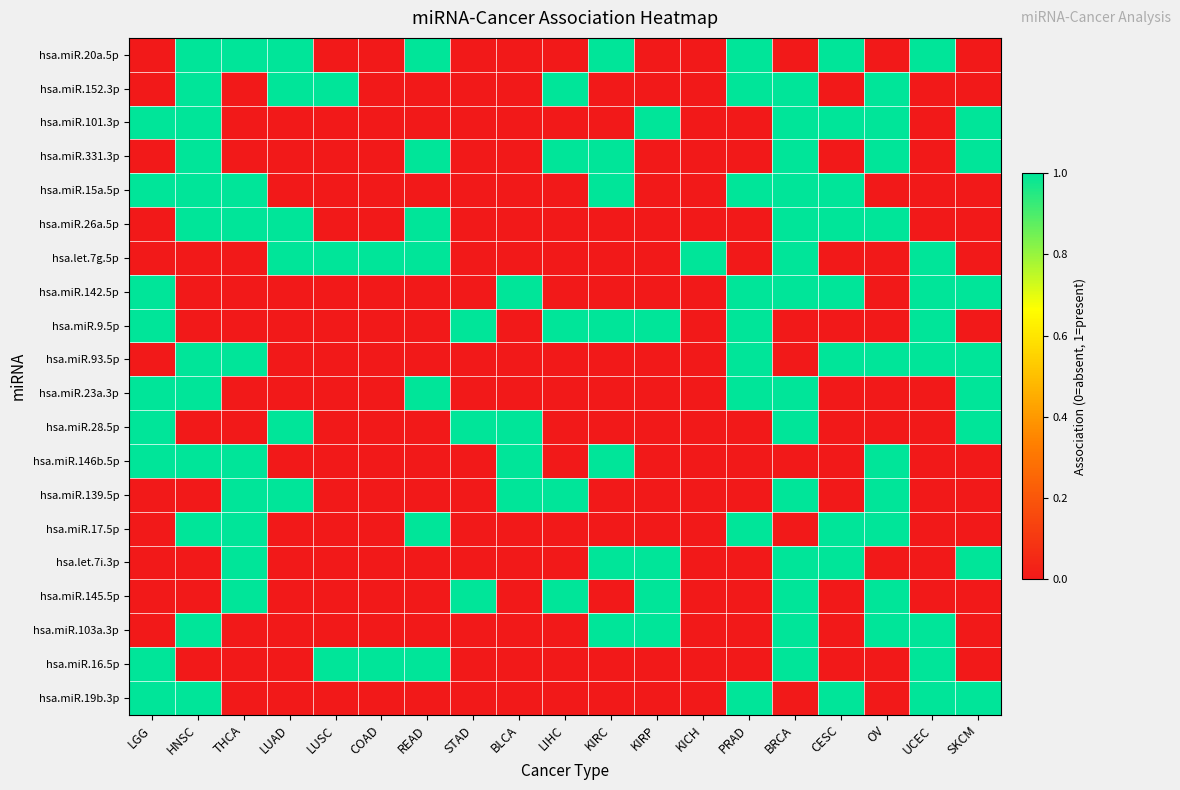

Reading right to left, what are all the values shown in this chart?

hsa.miR.20a.5p: SKCM=0	UCEC=1	OV=0	CESC=1	BRCA=0	PRAD=1	KICH=0	KIRP=0	KIRC=1	LIHC=0	BLCA=0	STAD=0	READ=1	COAD=0	LUSC=0	LUAD=1	THCA=1	HNSC=1	LGG=0
hsa.miR.152.3p: SKCM=0	UCEC=0	OV=1	CESC=0	BRCA=1	PRAD=1	KICH=0	KIRP=0	KIRC=0	LIHC=1	BLCA=0	STAD=0	READ=0	COAD=0	LUSC=1	LUAD=1	THCA=0	HNSC=1	LGG=0
hsa.miR.101.3p: SKCM=1	UCEC=0	OV=1	CESC=1	BRCA=1	PRAD=0	KICH=0	KIRP=1	KIRC=0	LIHC=0	BLCA=0	STAD=0	READ=0	COAD=0	LUSC=0	LUAD=0	THCA=0	HNSC=1	LGG=1
hsa.miR.331.3p: SKCM=1	UCEC=0	OV=1	CESC=0	BRCA=1	PRAD=0	KICH=0	KIRP=0	KIRC=1	LIHC=1	BLCA=0	STAD=0	READ=1	COAD=0	LUSC=0	LUAD=0	THCA=0	HNSC=1	LGG=0
hsa.miR.15a.5p: SKCM=0	UCEC=0	OV=0	CESC=1	BRCA=1	PRAD=1	KICH=0	KIRP=0	KIRC=1	LIHC=0	BLCA=0	STAD=0	READ=0	COAD=0	LUSC=0	LUAD=0	THCA=1	HNSC=1	LGG=1
hsa.miR.26a.5p: SKCM=0	UCEC=0	OV=1	CESC=1	BRCA=1	PRAD=0	KICH=0	KIRP=0	KIRC=0	LIHC=0	BLCA=0	STAD=0	READ=1	COAD=0	LUSC=0	LUAD=1	THCA=1	HNSC=1	LGG=0
hsa.let.7g.5p: SKCM=0	UCEC=1	OV=0	CESC=0	BRCA=1	PRAD=0	KICH=1	KIRP=0	KIRC=0	LIHC=0	BLCA=0	STAD=0	READ=1	COAD=1	LUSC=1	LUAD=1	THCA=0	HNSC=0	LGG=0
hsa.miR.142.5p: SKCM=1	UCEC=1	OV=0	CESC=1	BRCA=1	PRAD=1	KICH=0	KIRP=0	KIRC=0	LIHC=0	BLCA=1	STAD=0	READ=0	COAD=0	LUSC=0	LUAD=0	THCA=0	HNSC=0	LGG=1
hsa.miR.9.5p: SKCM=0	UCEC=1	OV=0	CESC=0	BRCA=0	PRAD=1	KICH=0	KIRP=1	KIRC=1	LIHC=1	BLCA=0	STAD=1	READ=0	COAD=0	LUSC=0	LUAD=0	THCA=0	HNSC=0	LGG=1
hsa.miR.93.5p: SKCM=1	UCEC=1	OV=1	CESC=1	BRCA=0	PRAD=1	KICH=0	KIRP=0	KIRC=0	LIHC=0	BLCA=0	STAD=0	READ=0	COAD=0	LUSC=0	LUAD=0	THCA=1	HNSC=1	LGG=0
hsa.miR.23a.3p: SKCM=1	UCEC=0	OV=0	CESC=0	BRCA=1	PRAD=1	KICH=0	KIRP=0	KIRC=0	LIHC=0	BLCA=0	STAD=0	READ=1	COAD=0	LUSC=0	LUAD=0	THCA=0	HNSC=1	LGG=1
hsa.miR.28.5p: SKCM=1	UCEC=0	OV=0	CESC=0	BRCA=1	PRAD=0	KICH=0	KIRP=0	KIRC=0	LIHC=0	BLCA=1	STAD=1	READ=0	COAD=0	LUSC=0	LUAD=1	THCA=0	HNSC=0	LGG=1
hsa.miR.146b.5p: SKCM=0	UCEC=0	OV=1	CESC=0	BRCA=0	PRAD=0	KICH=0	KIRP=0	KIRC=1	LIHC=0	BLCA=1	STAD=0	READ=0	COAD=0	LUSC=0	LUAD=0	THCA=1	HNSC=1	LGG=1
hsa.miR.139.5p: SKCM=0	UCEC=0	OV=1	CESC=0	BRCA=1	PRAD=0	KICH=0	KIRP=0	KIRC=0	LIHC=1	BLCA=1	STAD=0	READ=0	COAD=0	LUSC=0	LUAD=1	THCA=1	HNSC=0	LGG=0
hsa.miR.17.5p: SKCM=0	UCEC=0	OV=1	CESC=1	BRCA=0	PRAD=1	KICH=0	KIRP=0	KIRC=0	LIHC=0	BLCA=0	STAD=0	READ=1	COAD=0	LUSC=0	LUAD=0	THCA=1	HNSC=1	LGG=0
hsa.let.7i.3p: SKCM=1	UCEC=0	OV=0	CESC=1	BRCA=1	PRAD=0	KICH=0	KIRP=1	KIRC=1	LIHC=0	BLCA=0	STAD=0	READ=0	COAD=0	LUSC=0	LUAD=0	THCA=1	HNSC=0	LGG=0
hsa.miR.145.5p: SKCM=0	UCEC=0	OV=1	CESC=0	BRCA=1	PRAD=0	KICH=0	KIRP=1	KIRC=0	LIHC=1	BLCA=0	STAD=1	READ=0	COAD=0	LUSC=0	LUAD=0	THCA=1	HNSC=0	LGG=0
hsa.miR.103a.3p: SKCM=0	UCEC=1	OV=1	CESC=0	BRCA=1	PRAD=0	KICH=0	KIRP=1	KIRC=1	LIHC=0	BLCA=0	STAD=0	READ=0	COAD=0	LUSC=0	LUAD=0	THCA=0	HNSC=1	LGG=0
hsa.miR.16.5p: SKCM=0	UCEC=1	OV=0	CESC=0	BRCA=1	PRAD=0	KICH=0	KIRP=0	KIRC=0	LIHC=0	BLCA=0	STAD=0	READ=1	COAD=1	LUSC=1	LUAD=0	THCA=0	HNSC=0	LGG=1
hsa.miR.19b.3p: SKCM=1	UCEC=1	OV=0	CESC=1	BRCA=0	PRAD=1	KICH=0	KIRP=0	KIRC=0	LIHC=0	BLCA=0	STAD=0	READ=0	COAD=0	LUSC=0	LUAD=0	THCA=0	HNSC=1	LGG=1